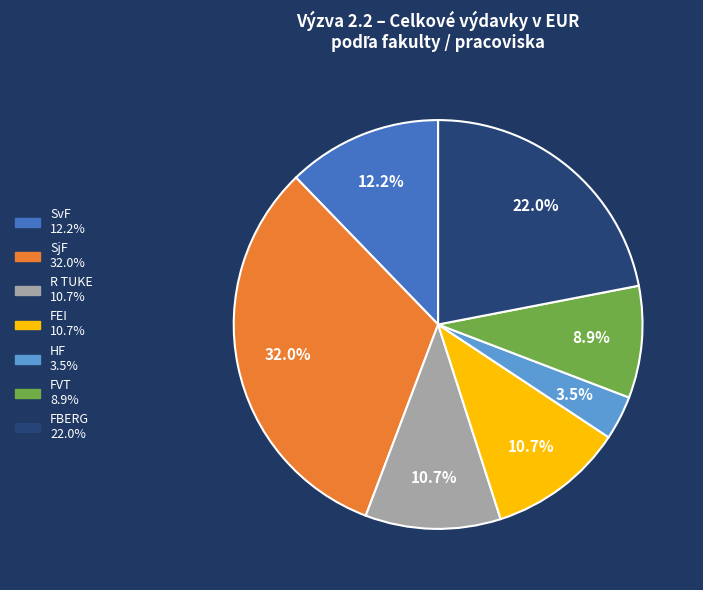

Does any single category account for the majority?

No